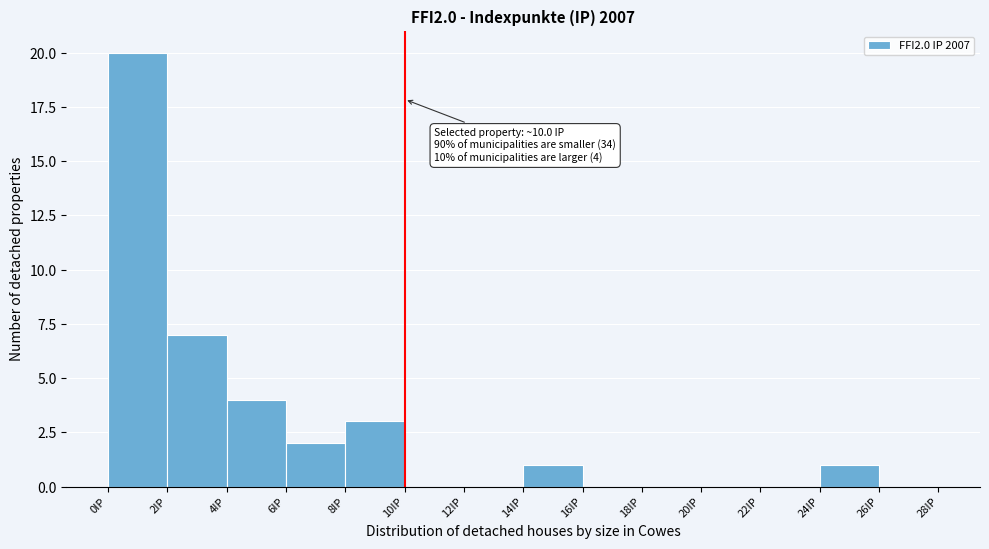

Over which range of the x-axis is the bar tallest?

0 to 2